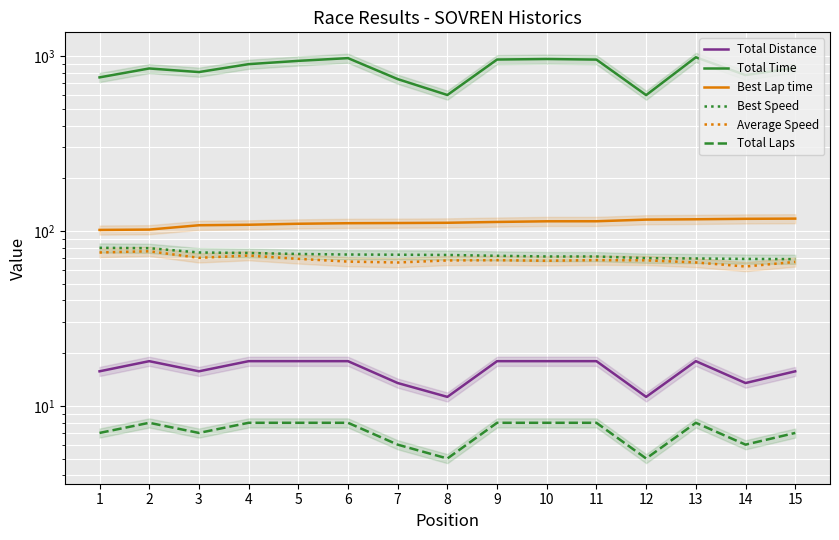

True or false: Best Lap time has more than 0 interior local peaks.

False